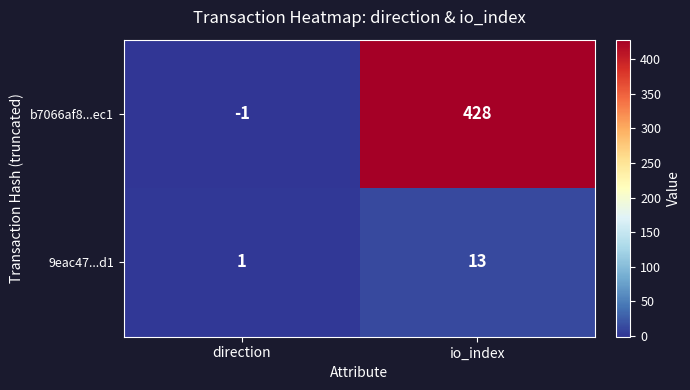

List the series in order of their overall mean, lowest first.

9eac47...d1, b7066af8...ec1